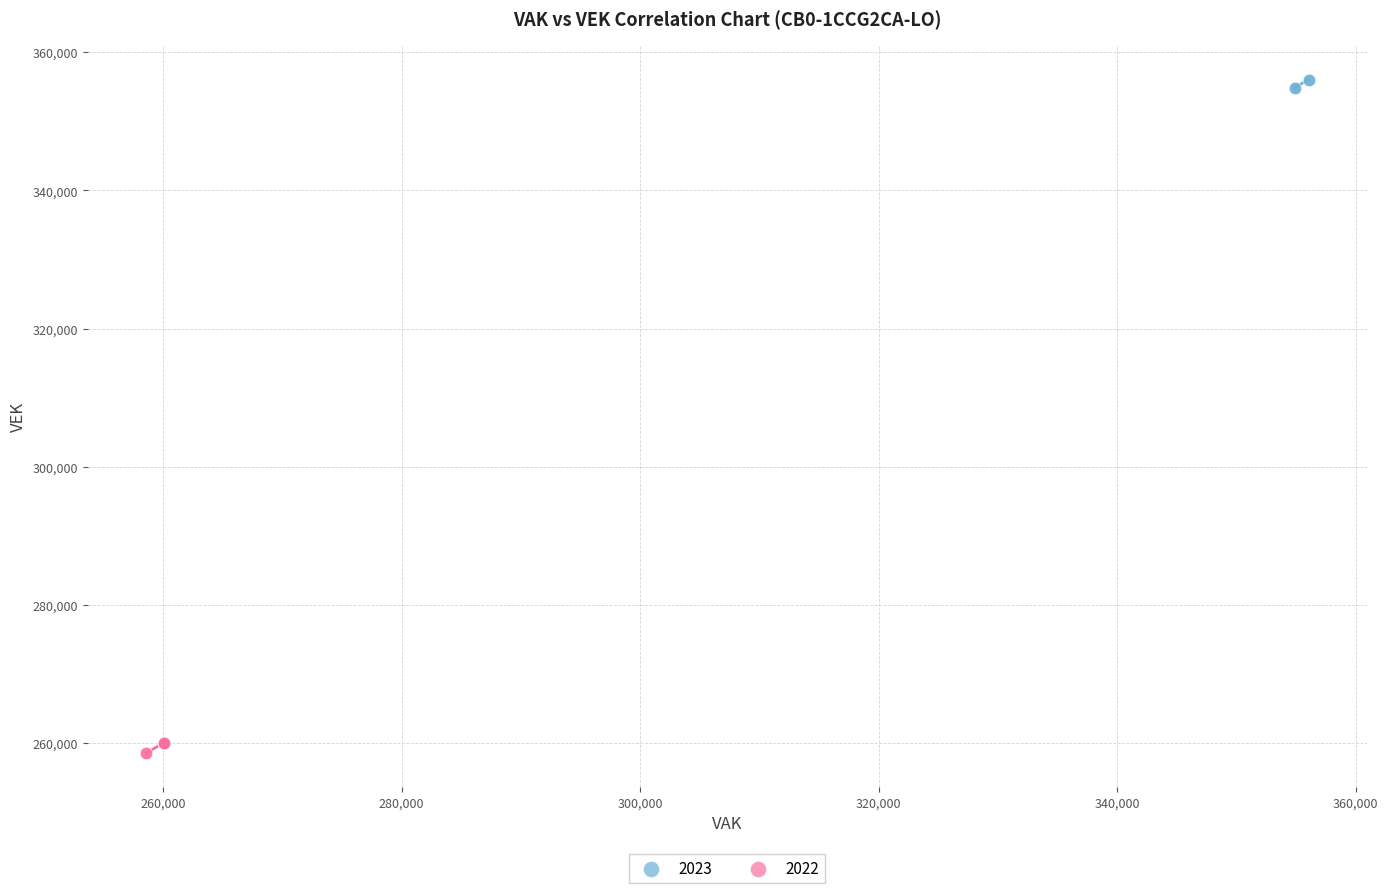

Which series has the largest Y range (max minus min)?

2022